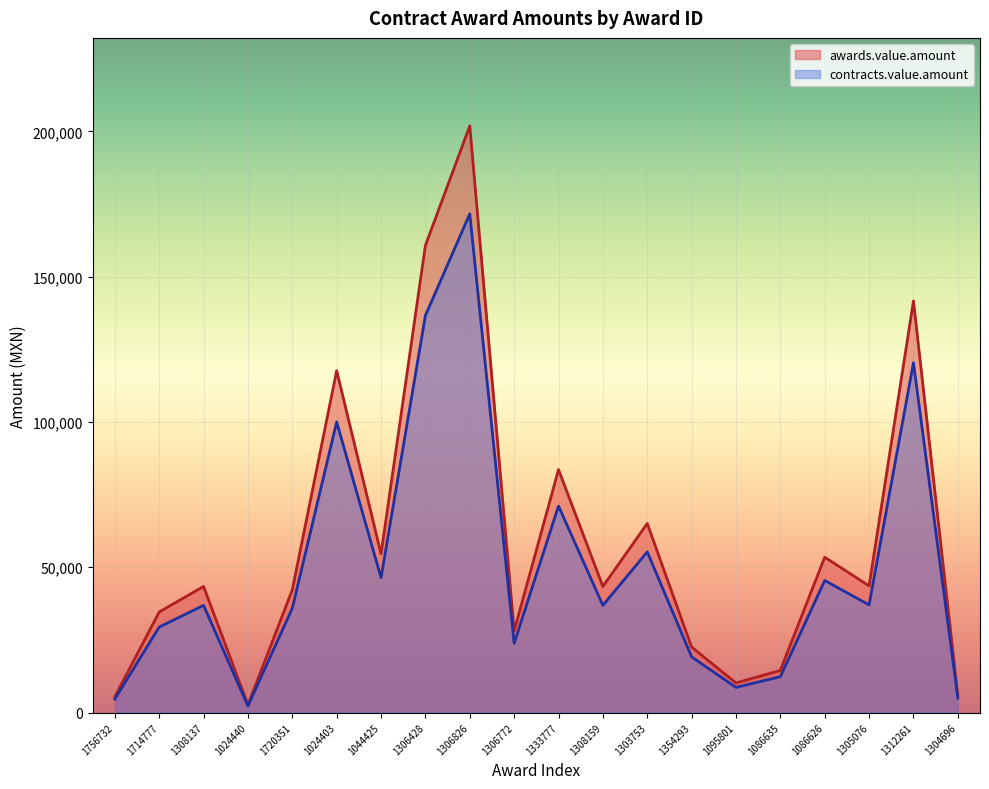

What is the smallest value displayed?

2244.0